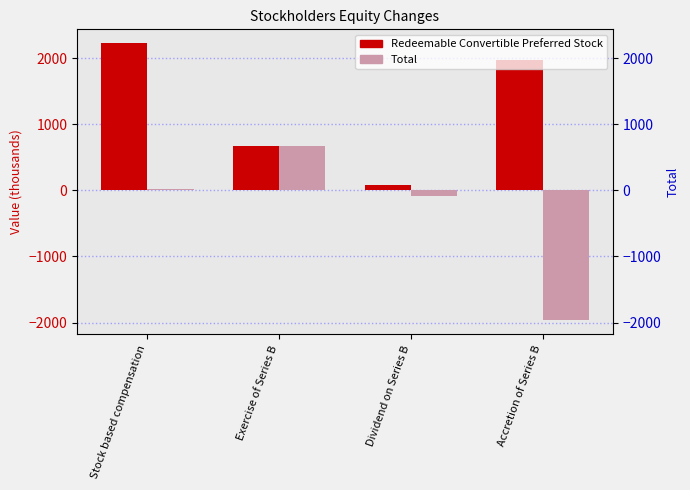

Where is Total nearest to the value -645?

Dividend on Series B